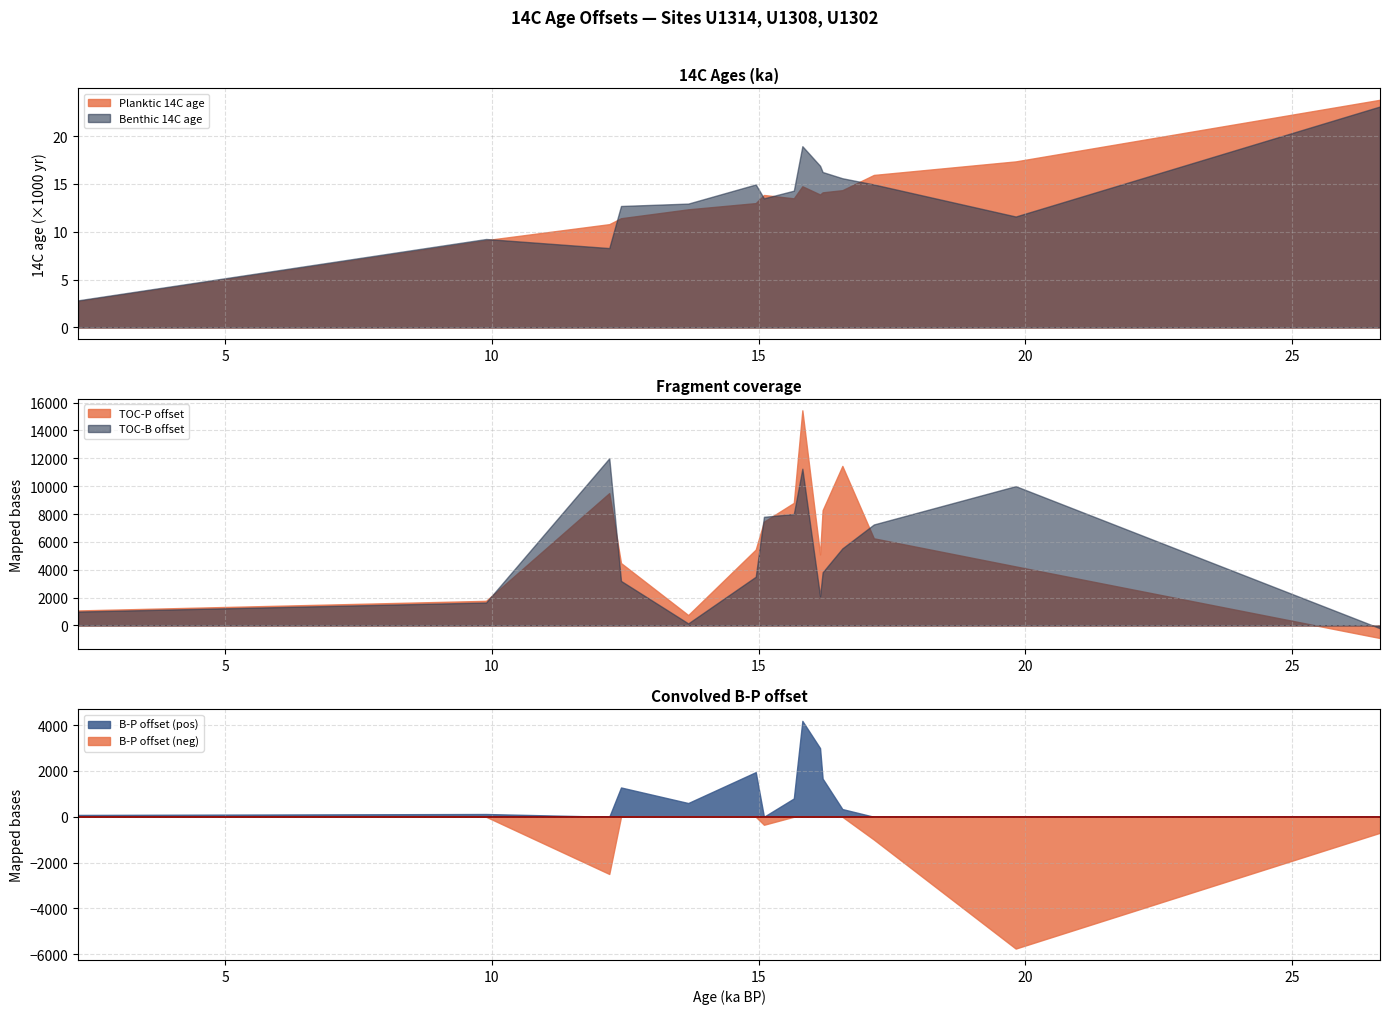

Does the chart display data point markers on the line(s)?

No